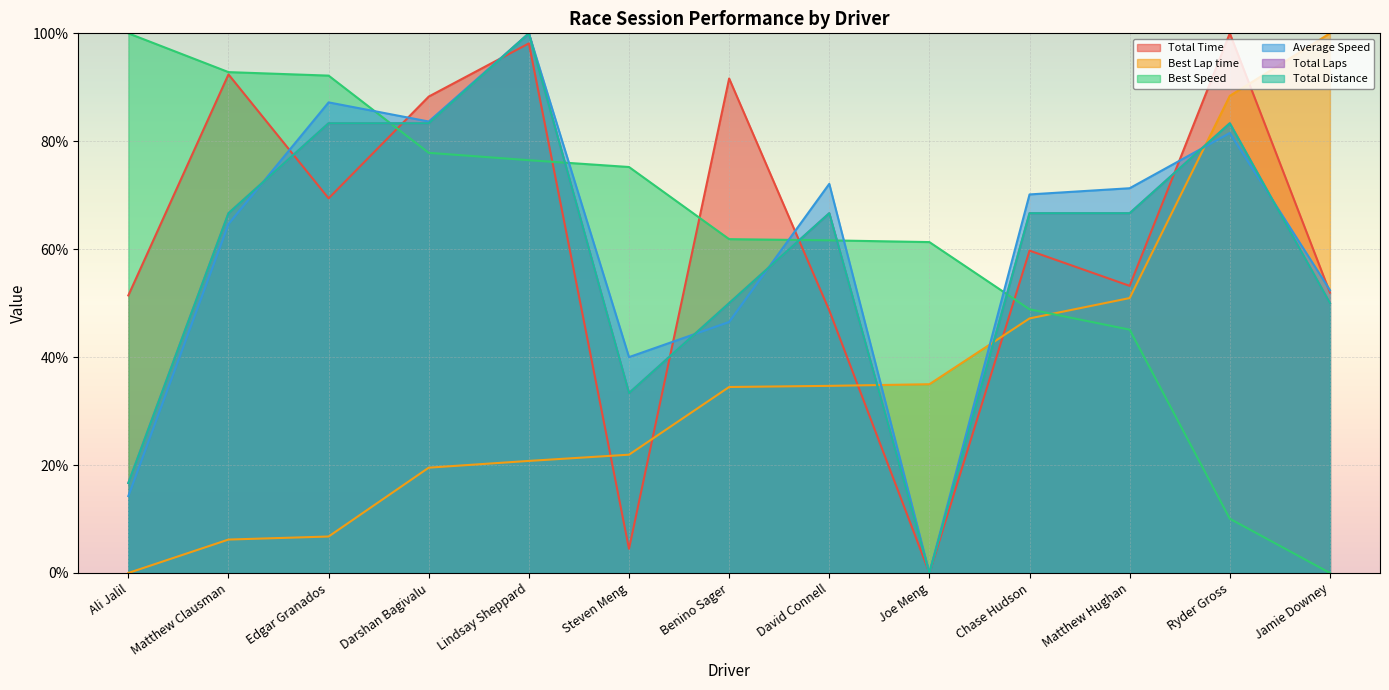

What is the average value of the Total Laps series?

59.0